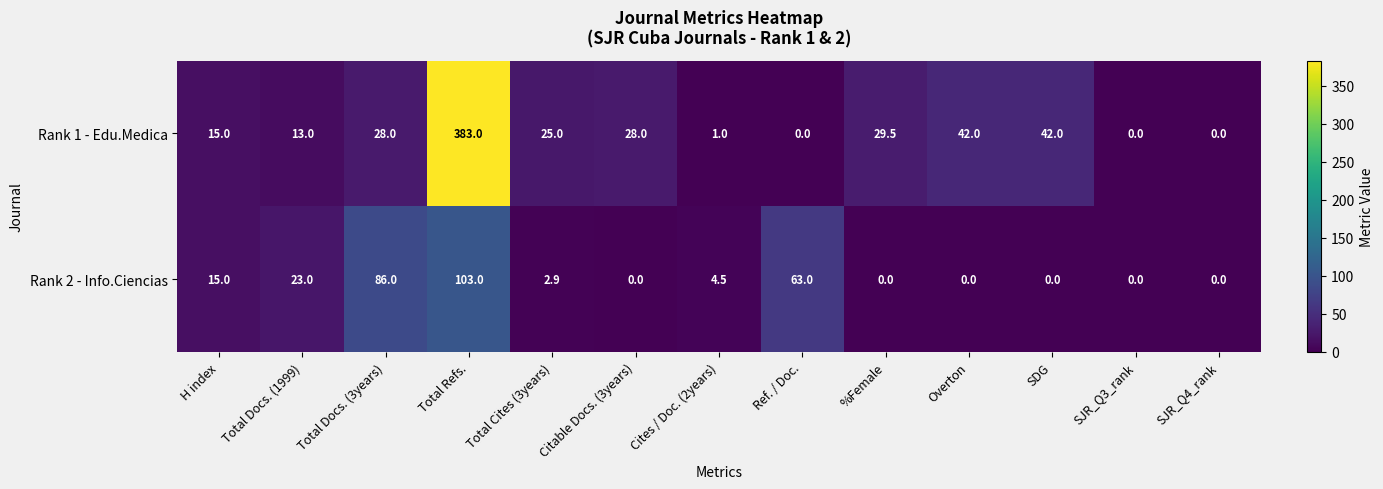

Count the number of data series in this chart.

2